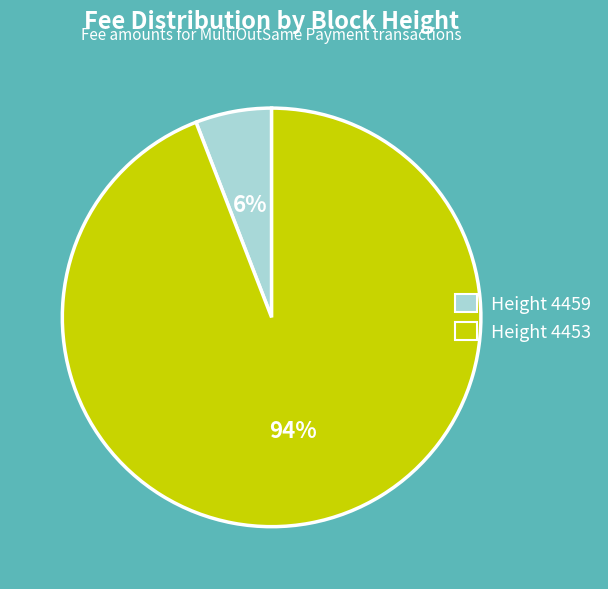

To the nearest percent, what is the difference between the largest and smallest slice percentages?

88%